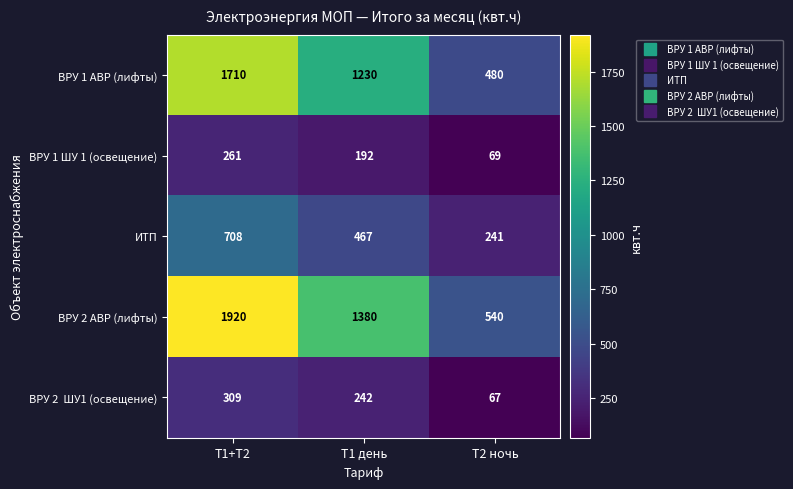

At which label is ВРУ 1 ШУ 1 (освещение) closest to 165?

Т1 день